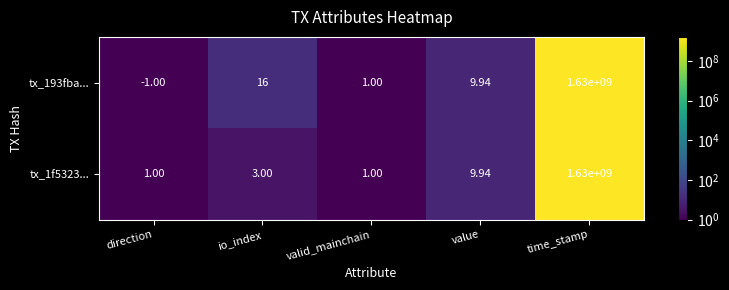

Rank the categories by tx_193fba... value from highest to lowest.

time_stamp, io_index, value, valid_mainchain, direction